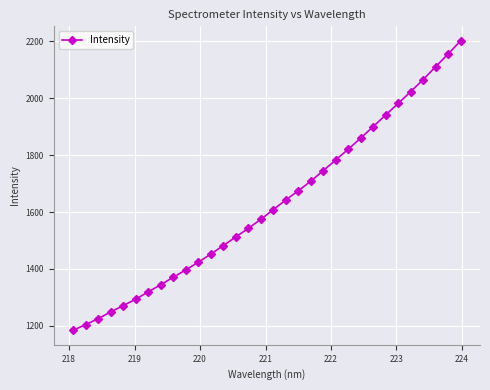

What is the value of the 29th point from the left?

2065.6